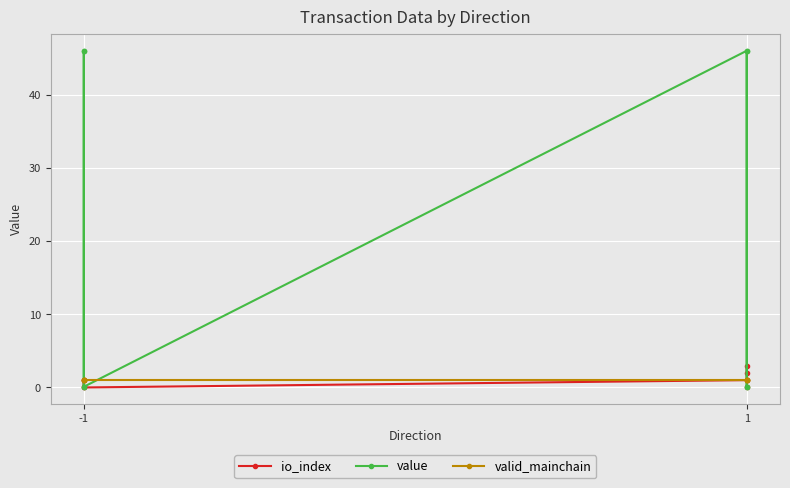

What is the average value of the valid_mainchain series?

1.0